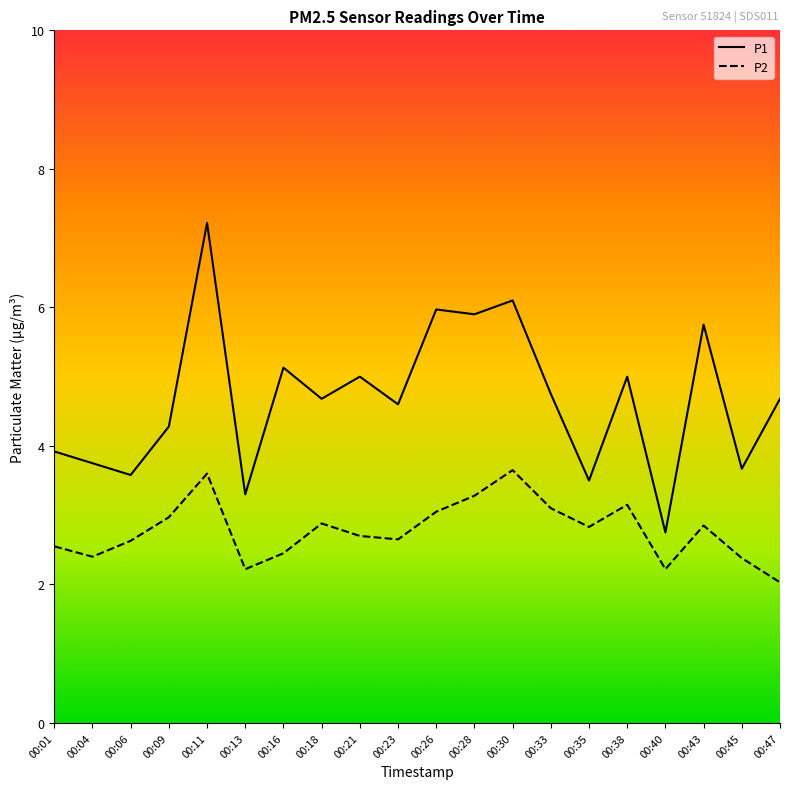

Rank the series at 00:40 from highest to lowest value.

P1, P2